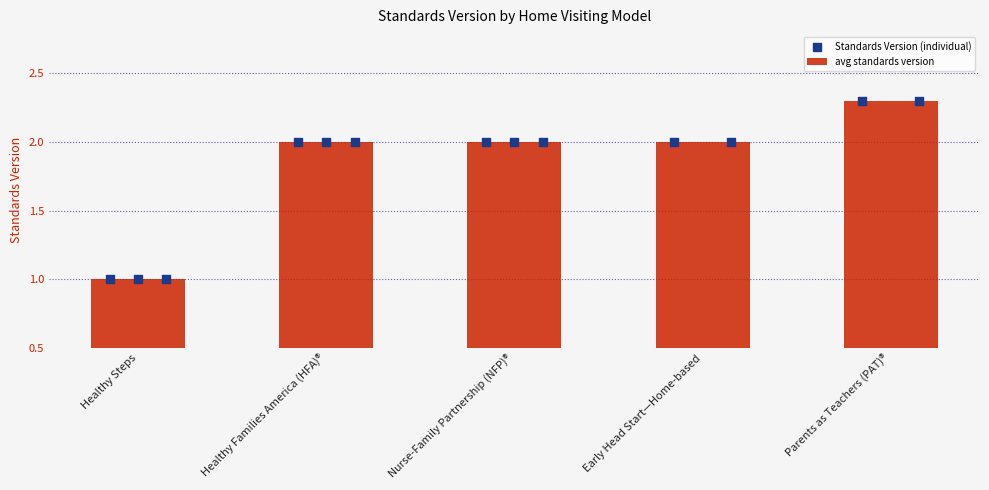

Approximately how many times larger is the value at Nurse-Family Partnership (NFP)® compared to Healthy Families America (HFA)®?

1.0